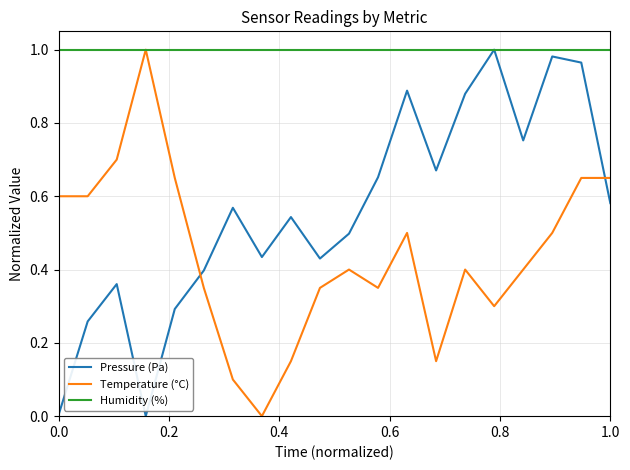

Which series has the largest total across all categories?

Humidity (%)